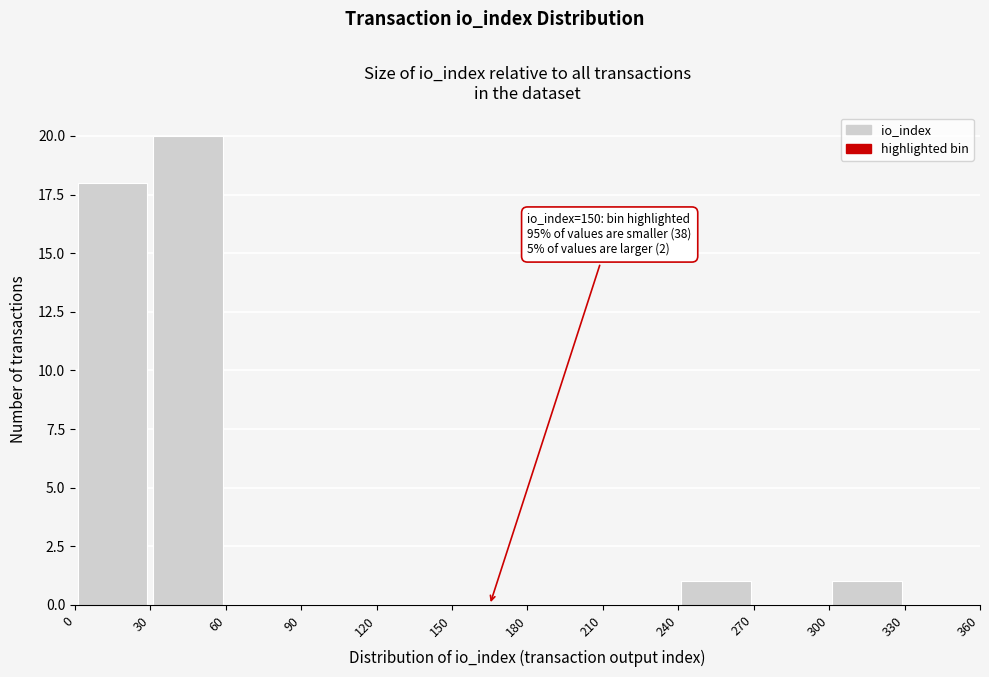

Which range on the x-axis has the tallest bar?

30 to 60